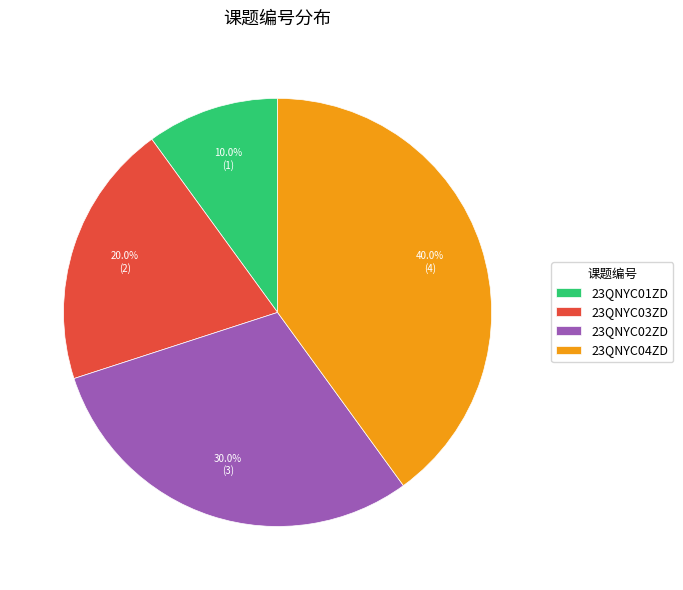

Does 23QNYC04ZD account for over 50% of the chart?

No